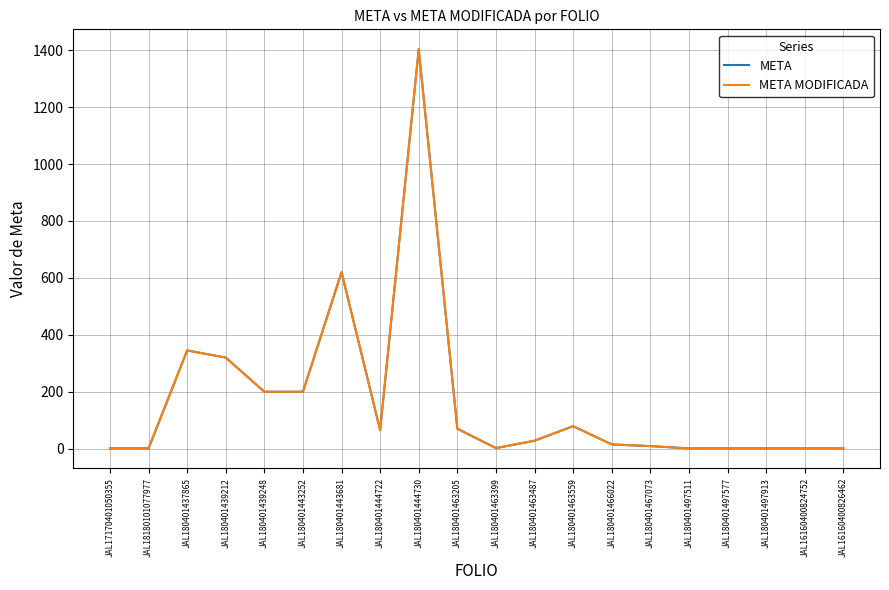

Which series has the largest total across all categories?

META